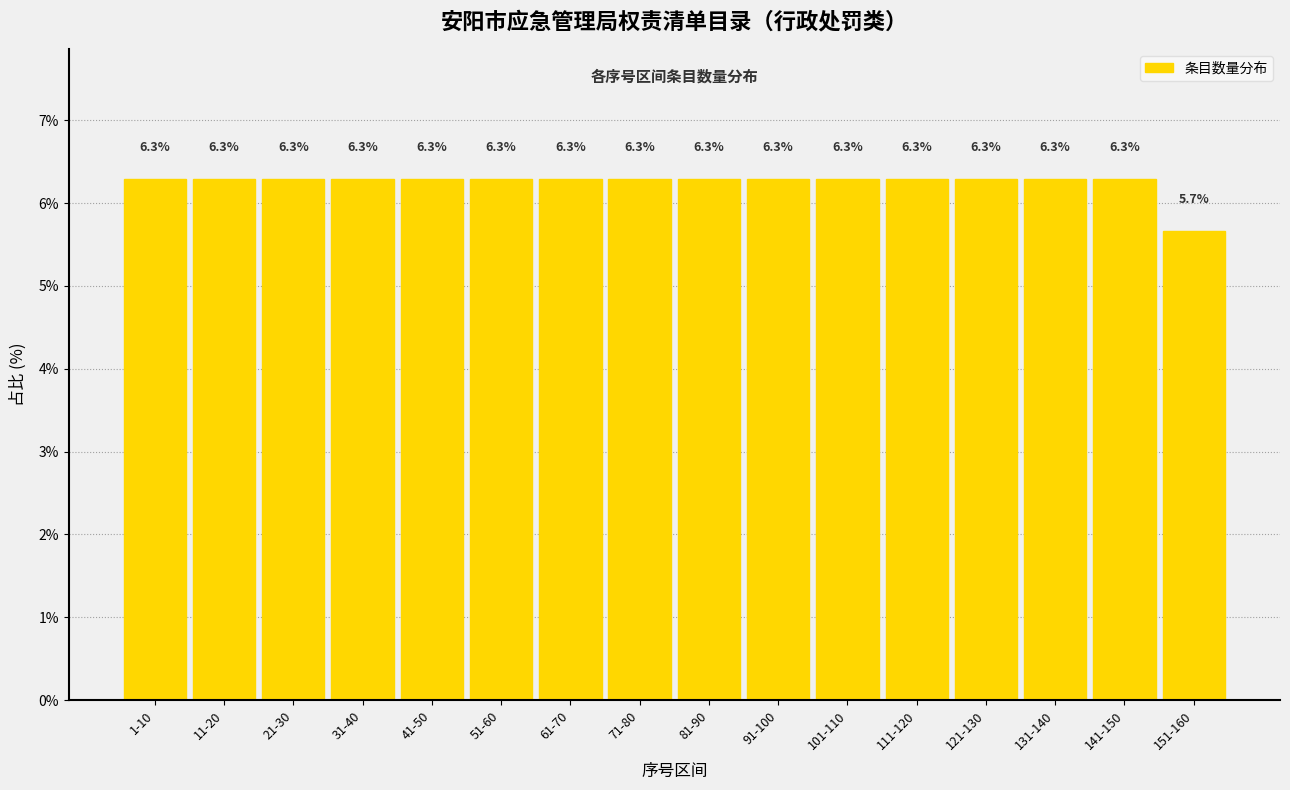

Reading left to right, what are all the values shown in this chart?

1-10=6.3	11-20=6.3	21-30=6.3	31-40=6.3	41-50=6.3	51-60=6.3	61-70=6.3	71-80=6.3	81-90=6.3	91-100=6.3	101-110=6.3	111-120=6.3	121-130=6.3	131-140=6.3	141-150=6.3	151-160=5.7